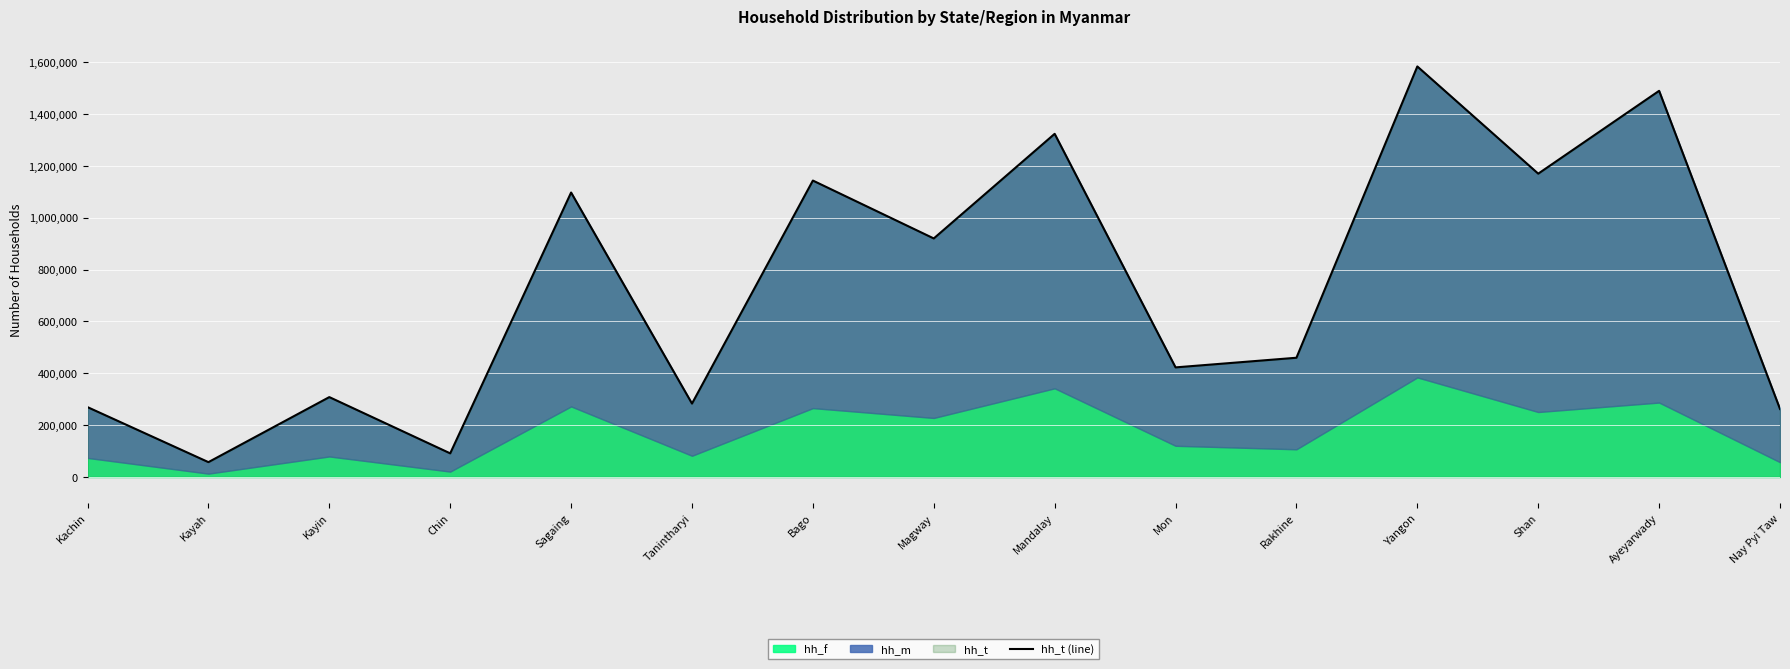

What value does the data have at Chin, to the nearest 50?

91100